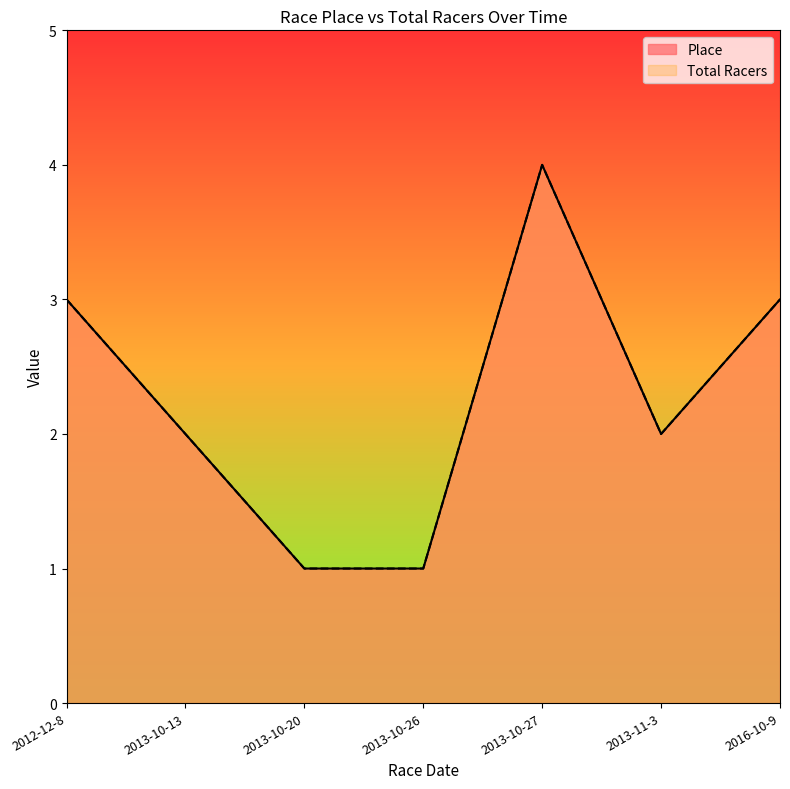

List the labels in order of Place value, smallest first.

2013-10-20, 2013-10-26, 2013-10-13, 2013-11-3, 2012-12-8, 2016-10-9, 2013-10-27